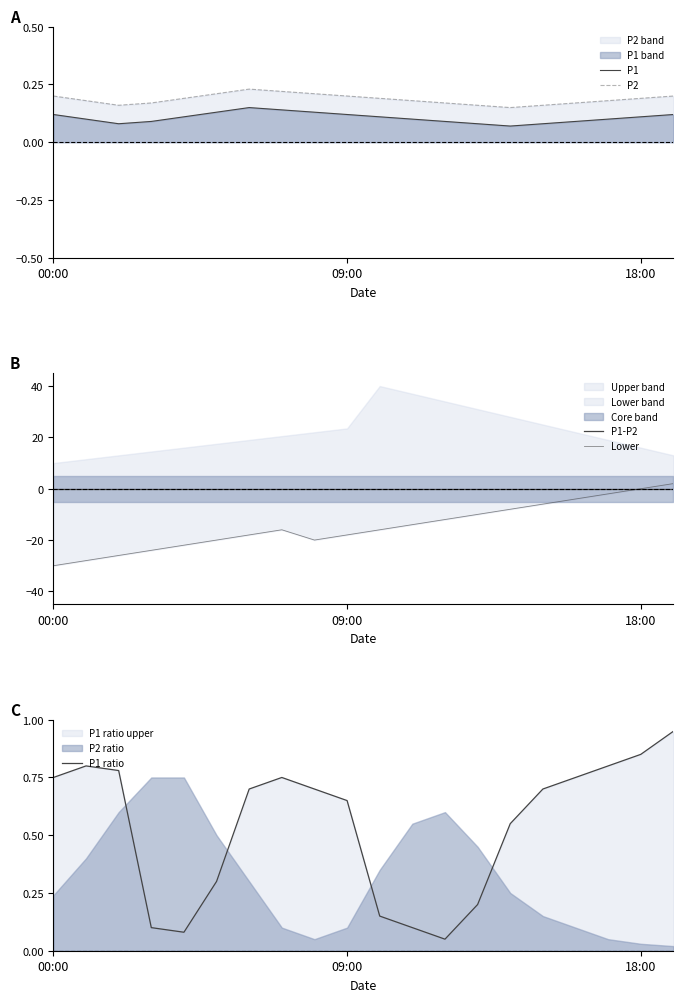

True or false: P2 and P1 intersect in this chart.

False